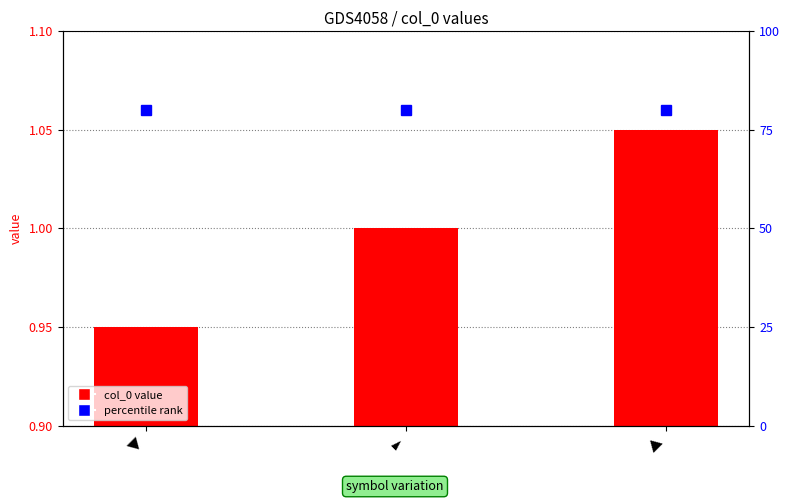

Reading right to left, what are all the values shown in this chart?

1.1	1.0	0.9